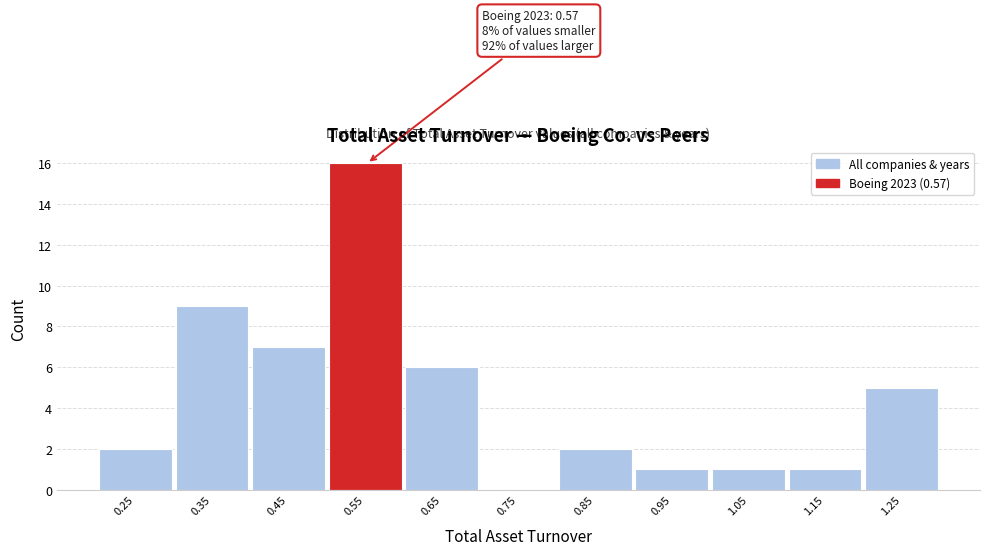

Reading left to right, list all the values displayed in this chart.

0.25=2	0.35=9	0.45=7	0.55=16	0.65=6	0.75=0	0.85=2	0.95=1	1.05=1	1.15=1	1.25=5